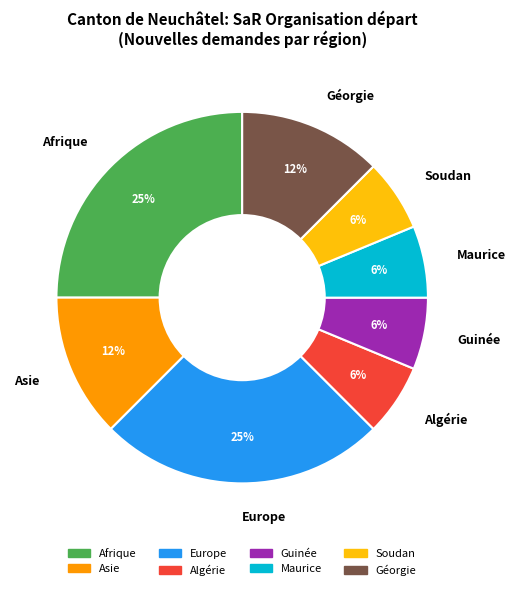

Is there any slice that represents more than half of the pie?

No